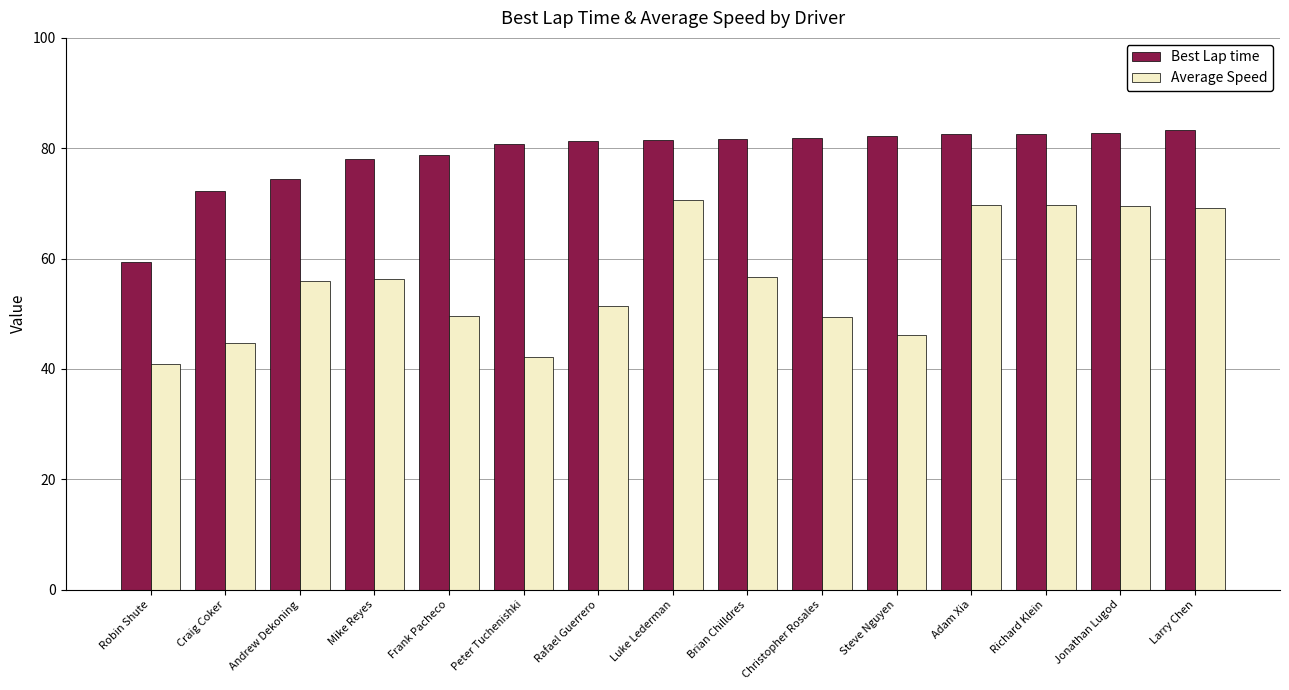

Where is Best Lap time nearest to the value 71?

Craig Coker